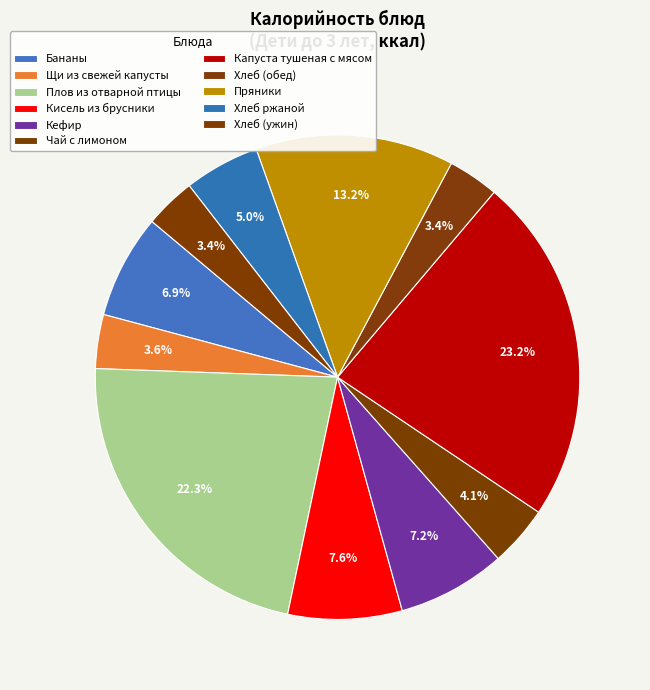

Count the number of slices in the pie.

11